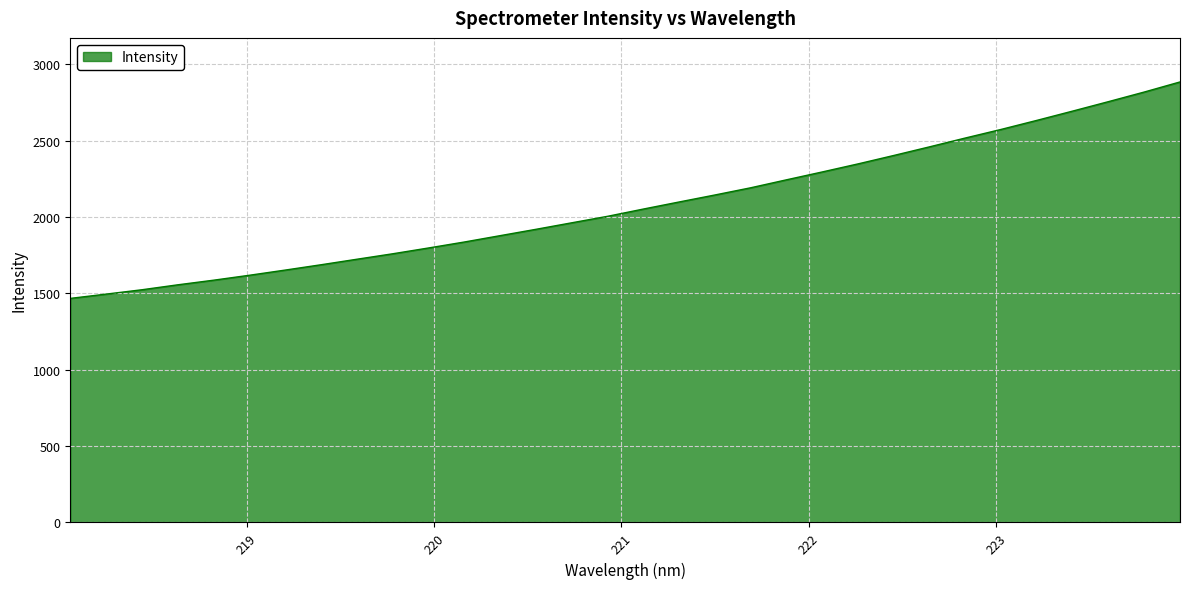

What is the difference between the maximum and minimum values?

1417.0